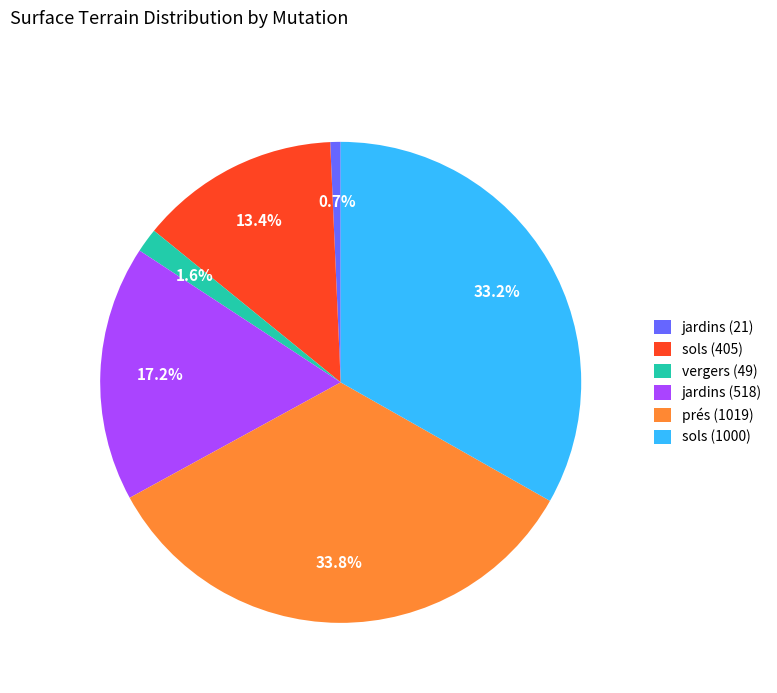

What is the smallest slice in the pie chart?

jardins (21)